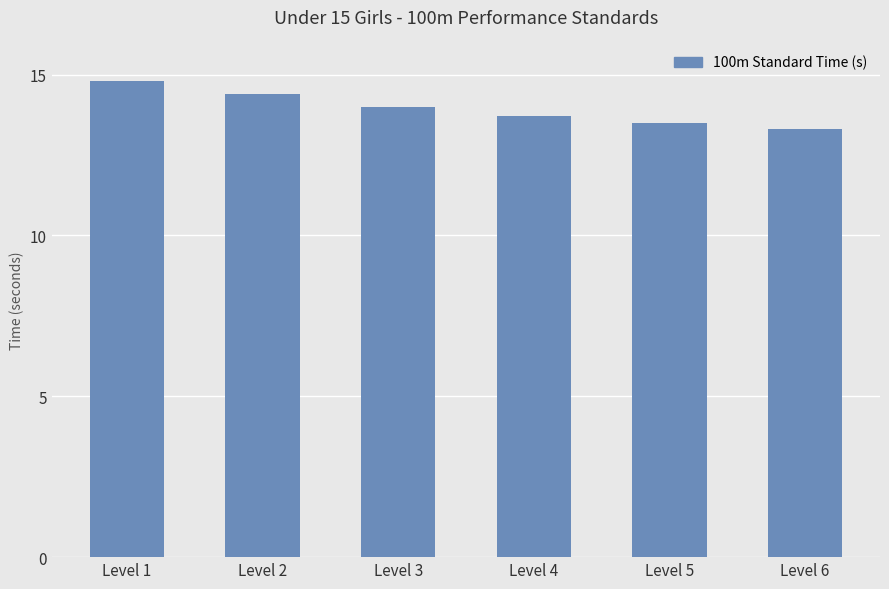

Approximately how many times larger is the value at Level 3 compared to Level 4?

1.0